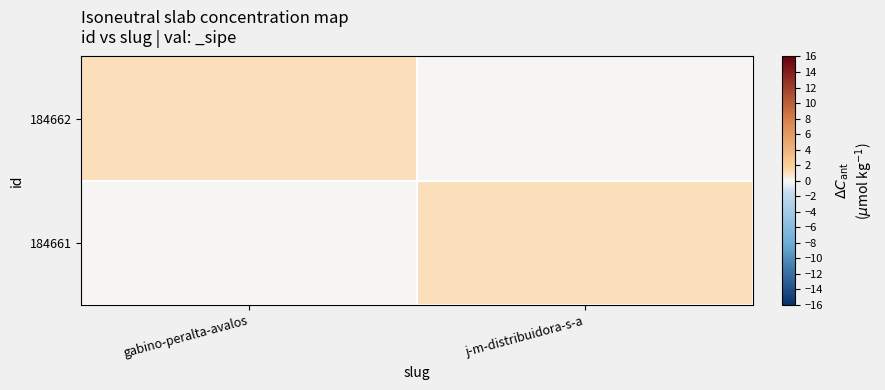

How many categories are shown in the chart?

2